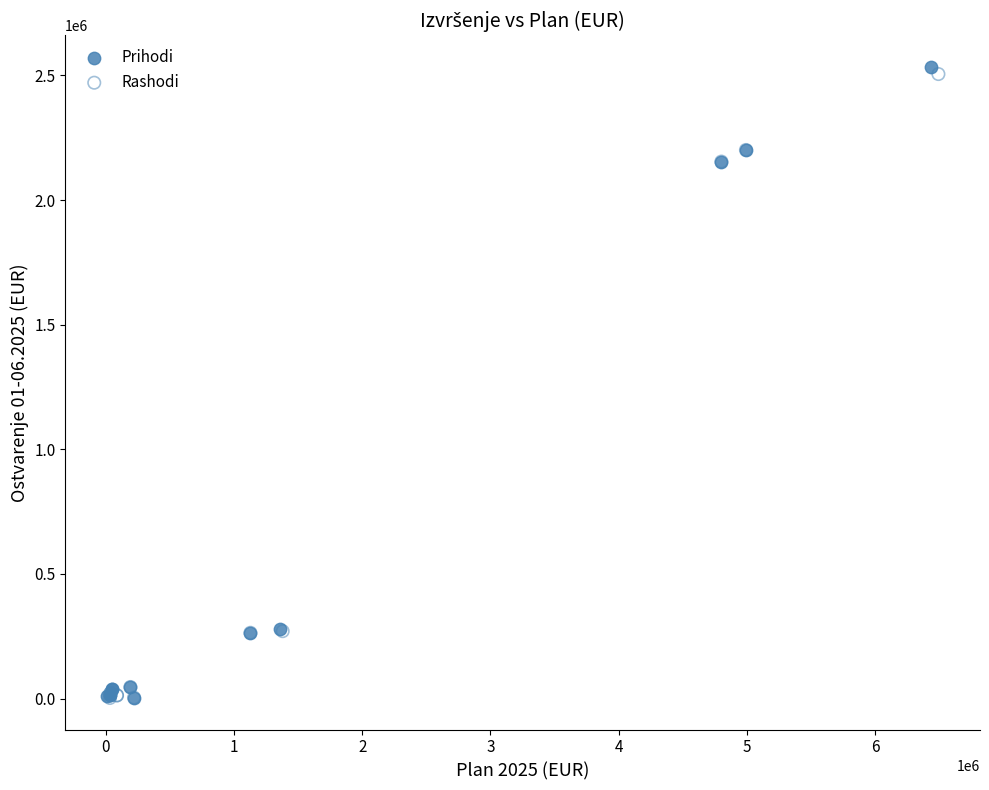

Which series has the widest spread of Y values?

Prihodi